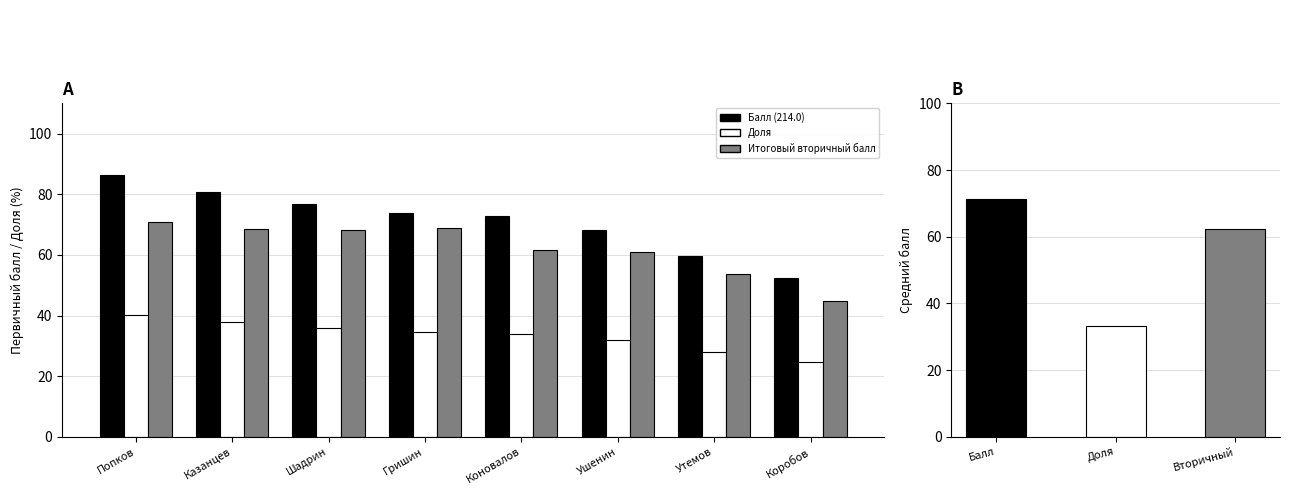

At how many categories does at least one series exceed 54?

7